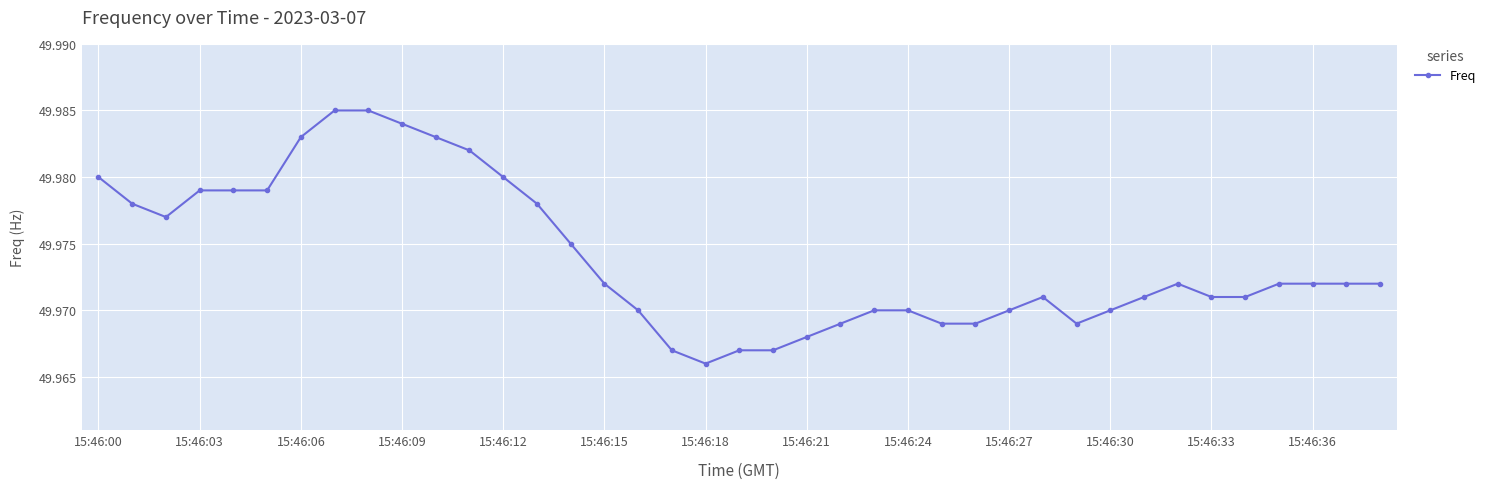

Does the chart display data point markers on the line(s)?

Yes